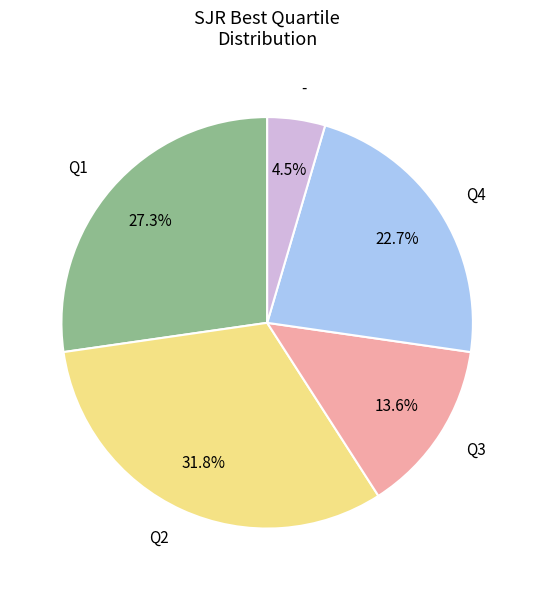

To the nearest percent, what is the difference between the largest and smallest slice percentages?

27%